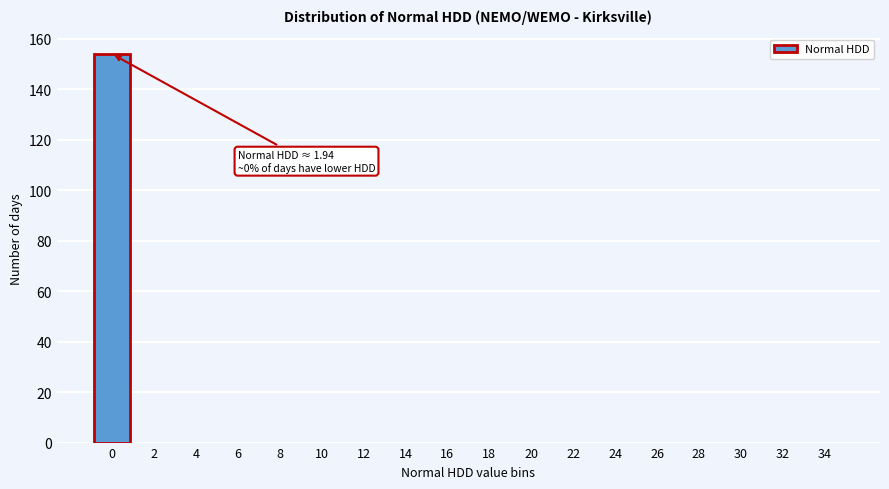

Reading right to left, transcribe all the data shown in this chart.

34=0	32=0	30=0	28=0	26=0	24=0	22=0	20=0	18=0	16=0	14=0	12=0	10=0	8=0	6=0	4=0	2=0	0=154